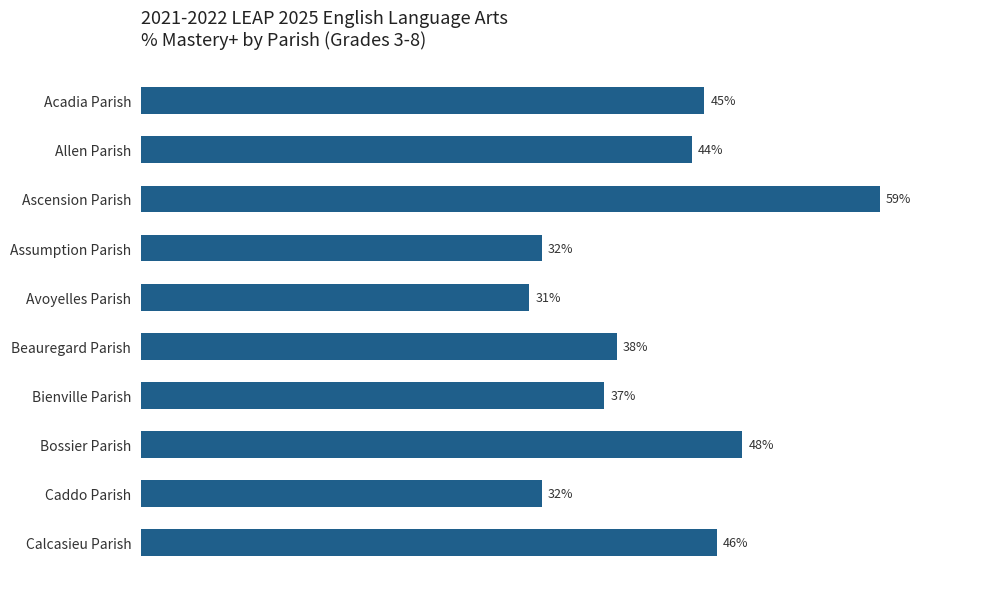

Between Acadia Parish and Assumption Parish, which is larger?

Acadia Parish